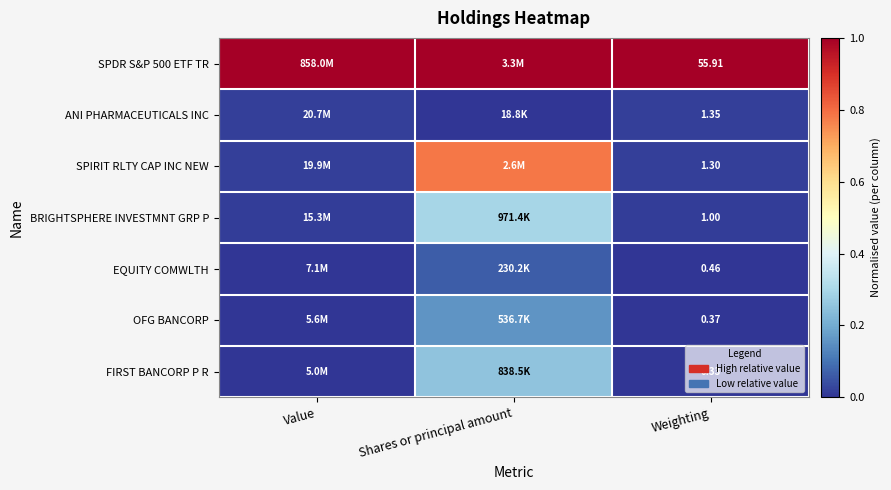

At how many categories does at least one series exceed 0?

3